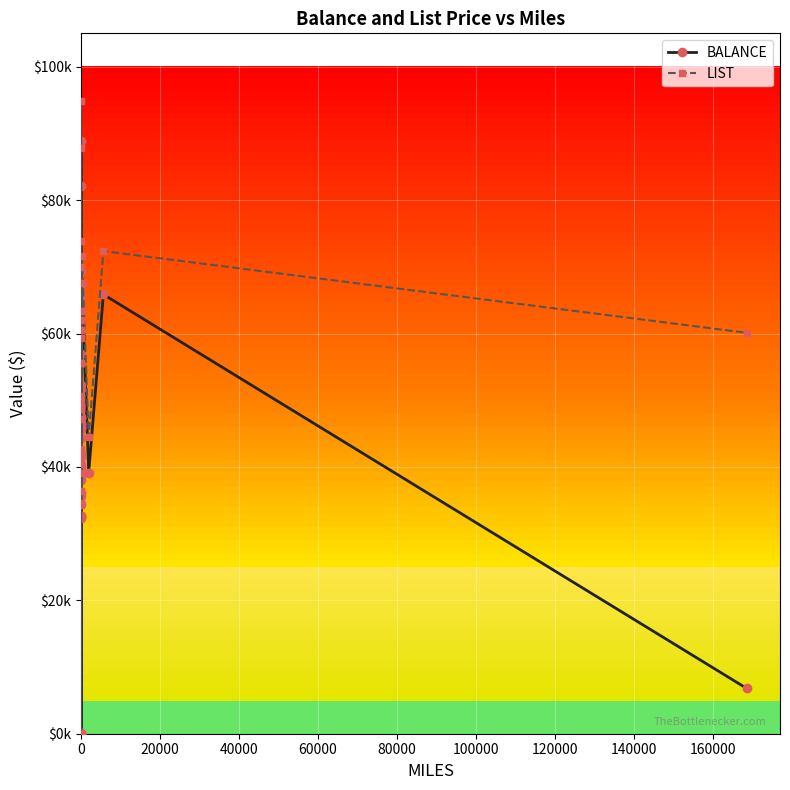

Is the value of LIST at 20000 greater than the value of BALANCE at 13?

Yes